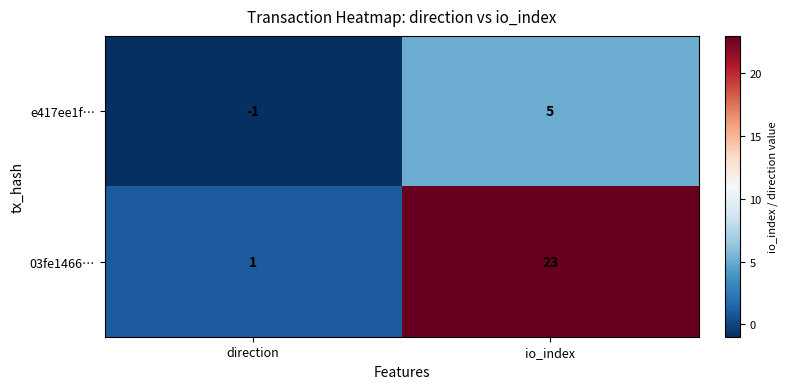

Reading left to right, extract all data points from this chart.

e417ee1f…: -1	5
03fe1466…: 1	23